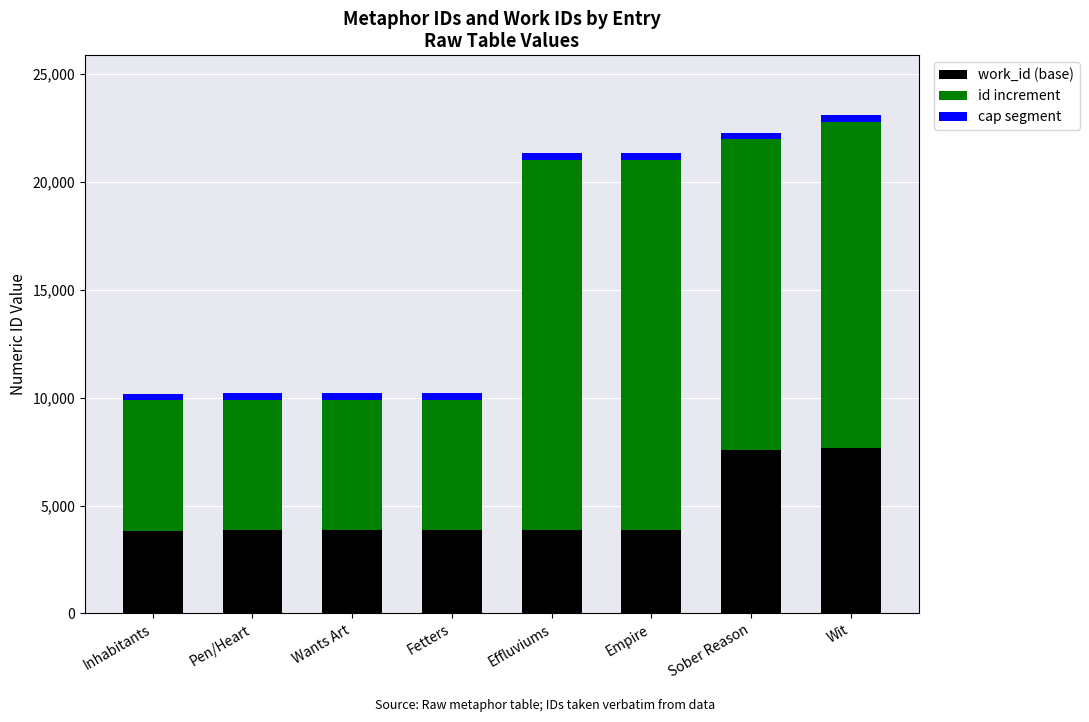

What is the difference between the maximum and minimum values in the work_id (base) series?

3839